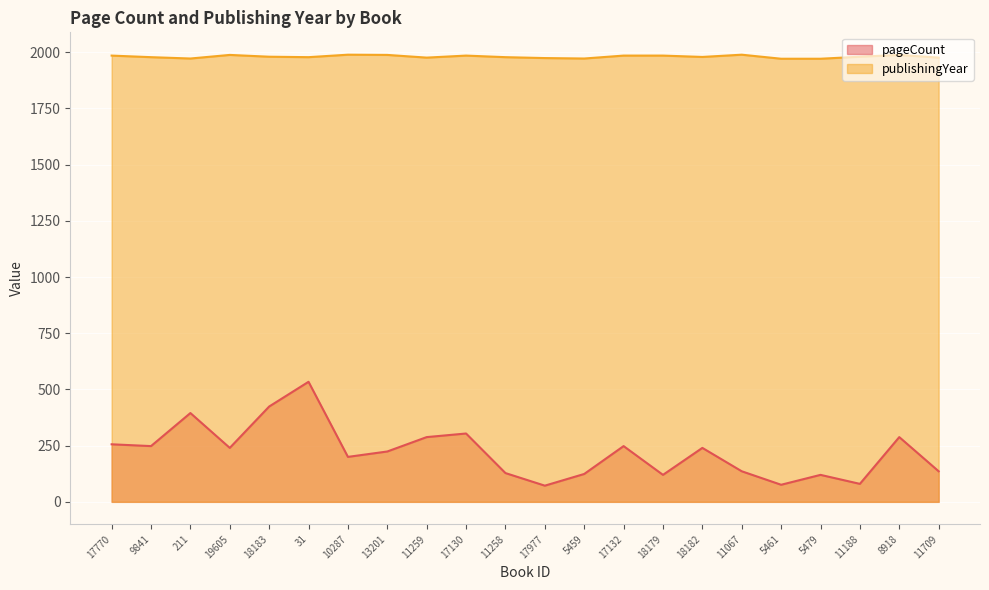

Which label corresponds to the smallest value in the chart?

17977